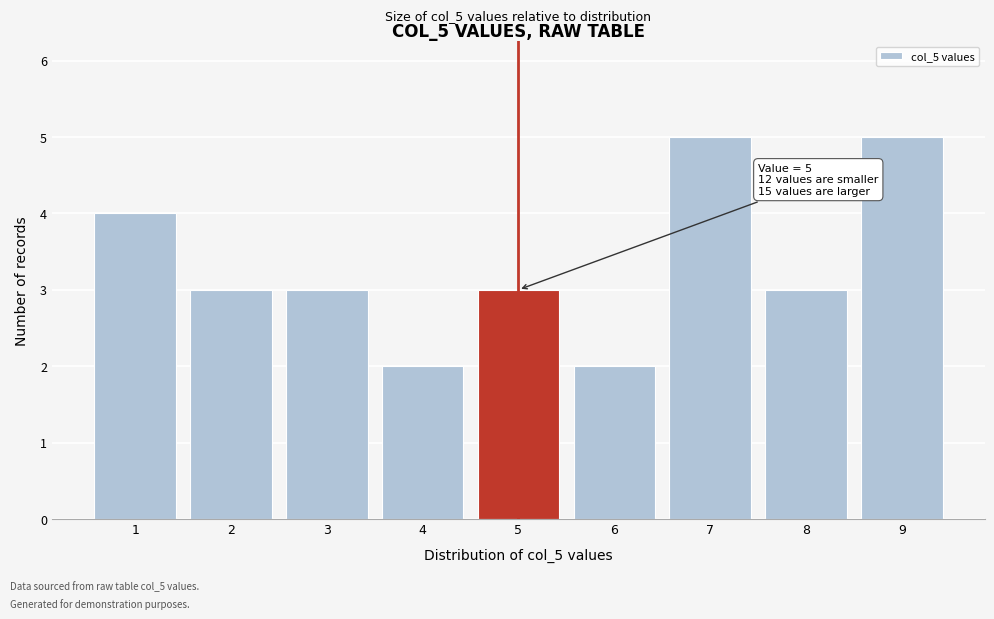

Reading left to right, list all the values displayed in this chart.

1=4	2=3	3=3	4=2	5=3	6=2	7=5	8=3	9=5